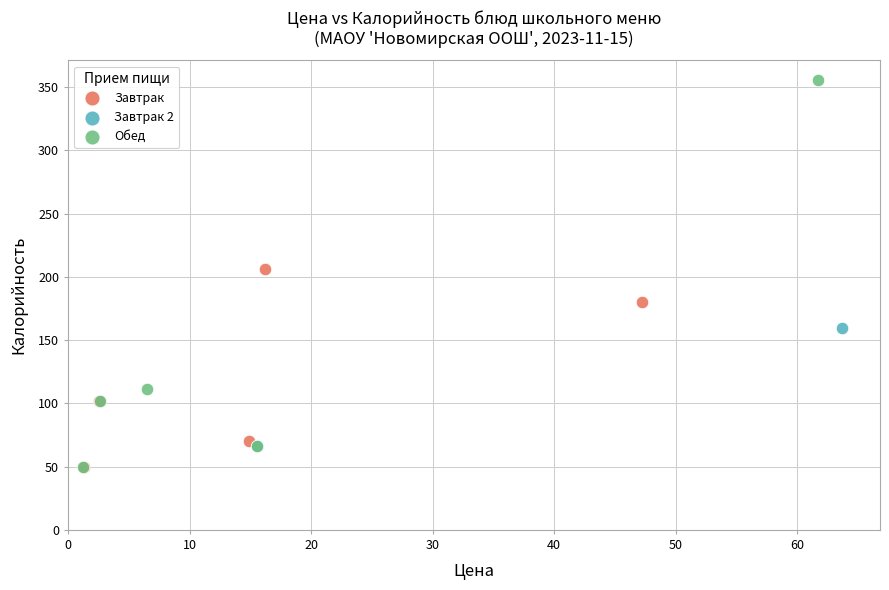

What are all the series names shown in the legend?

Завтрак, Завтрак 2, Обед